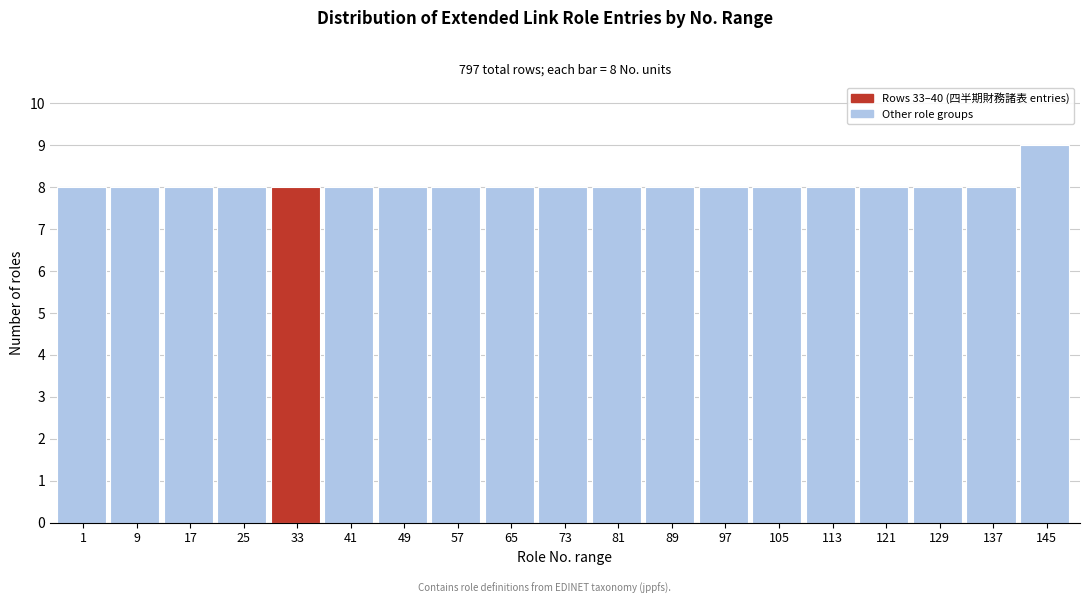

Reading left to right, list all the values displayed in this chart.

1=8	9=8	17=8	25=8	33=8	41=8	49=8	57=8	65=8	73=8	81=8	89=8	97=8	105=8	113=8	121=8	129=8	137=8	145=9